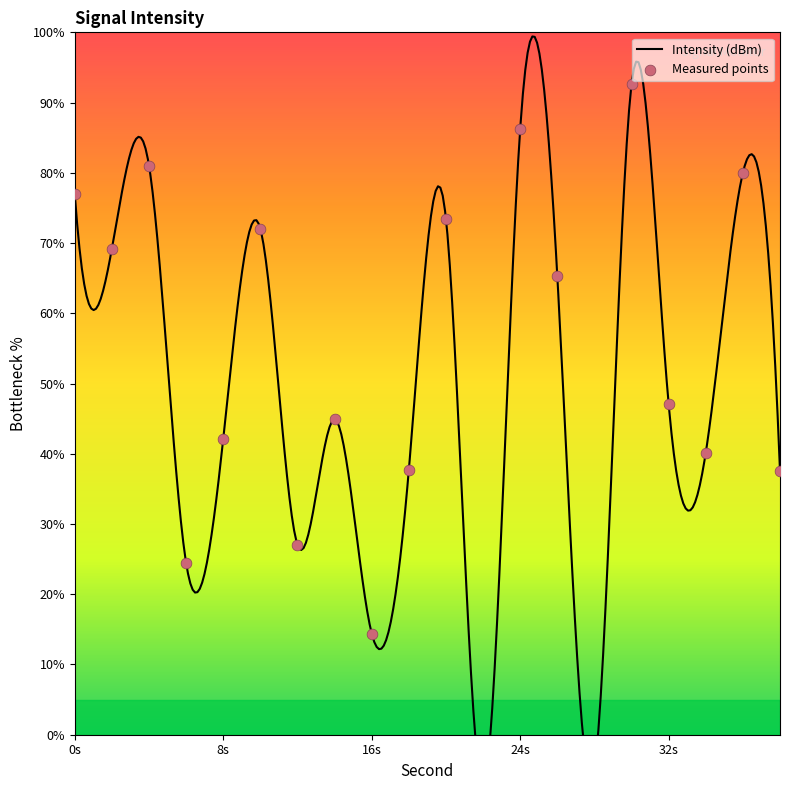

Approximately how many times larger is the value at 18 compared to 4?

0.5